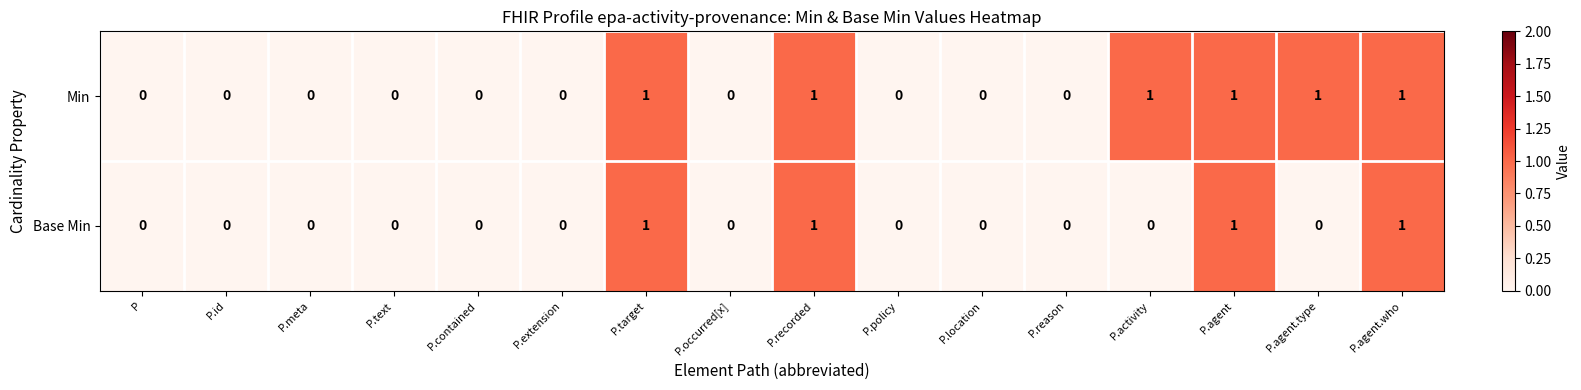

Which series changed the most between P.text and P.agent.type?

Min